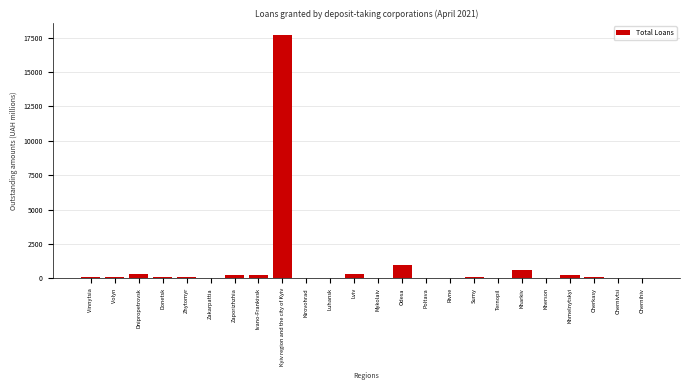

What is the maximum value shown in the chart?

17678.7